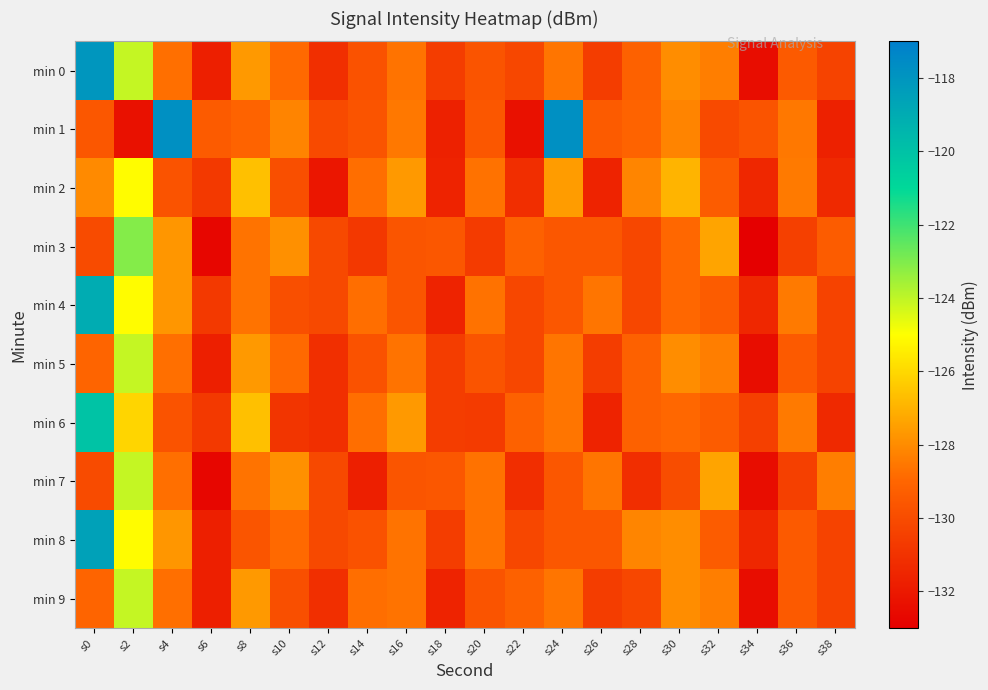

At s18, list the series in order from smallest to largest.

min 1, min 2, min 4, min 9, min 0, min 5, min 6, min 8, min 3, min 7